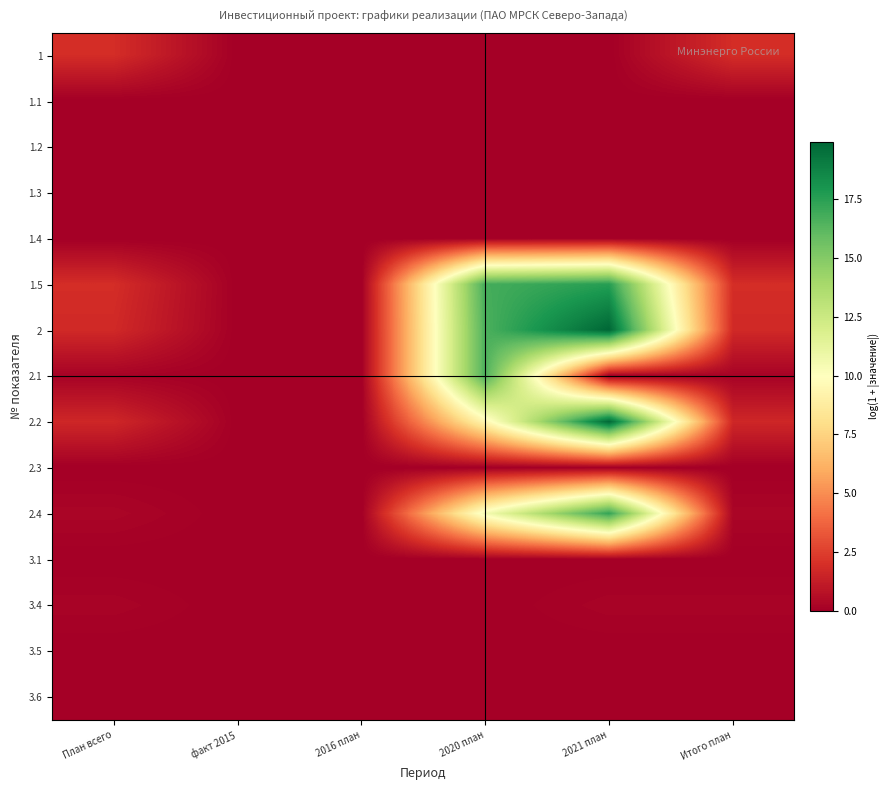

At how many categories does at least one series exceed 2?

2